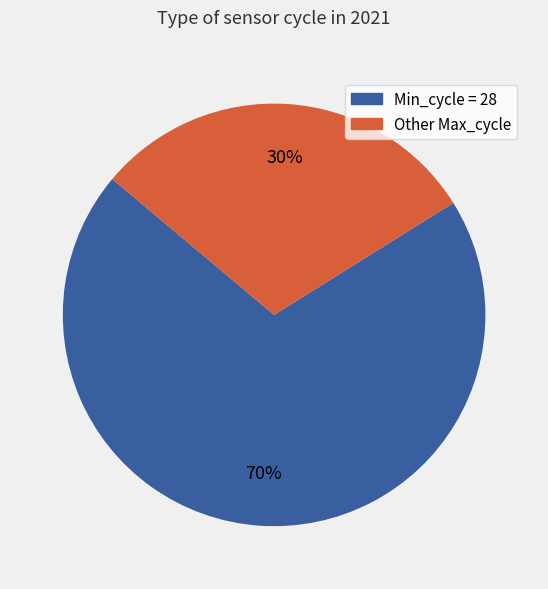

How many segments does this pie chart have?

2